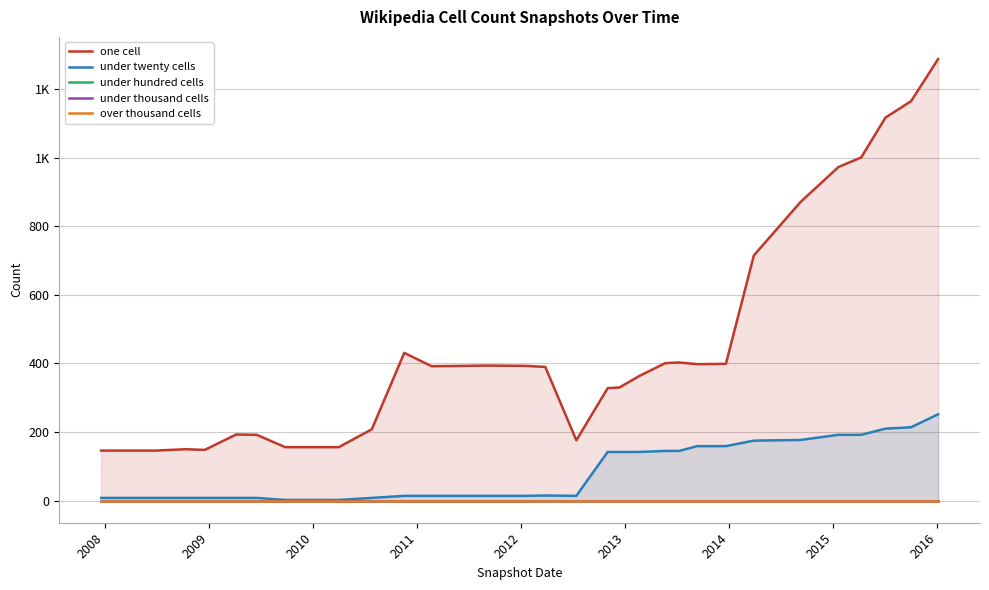

True or false: one cell and over thousand cells cross at least once.

False